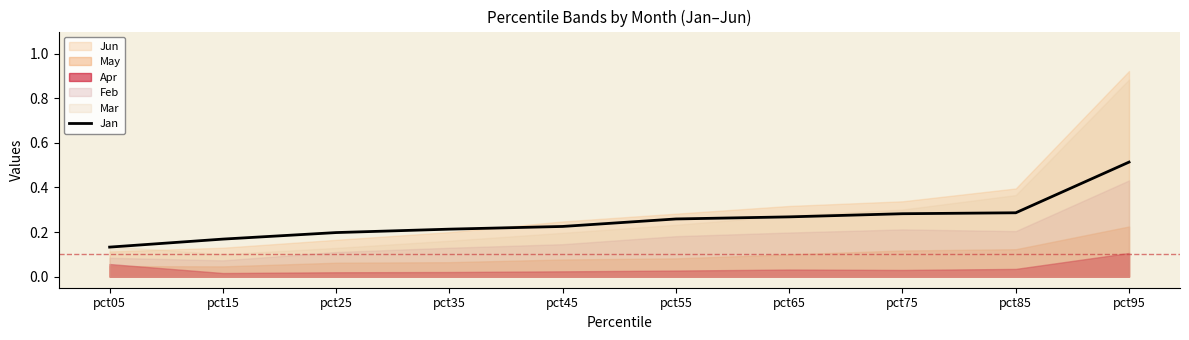

At which category does the chart reach its peak across all series?

pct95